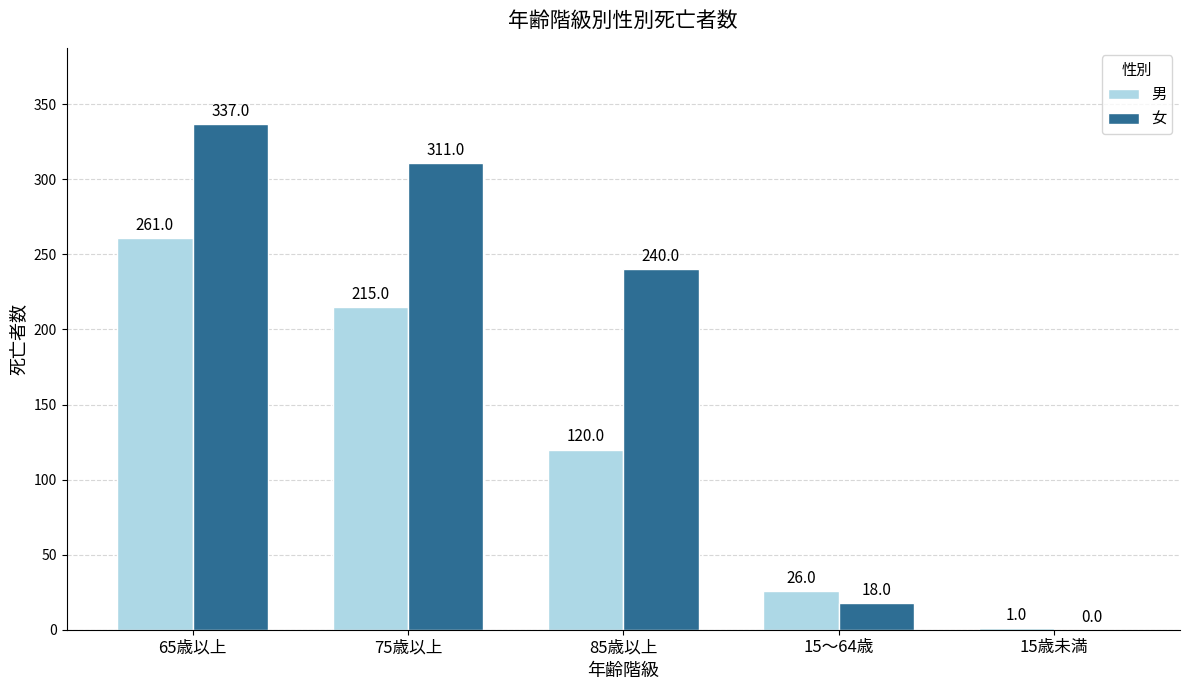

What are all the series names shown in the legend?

男, 女